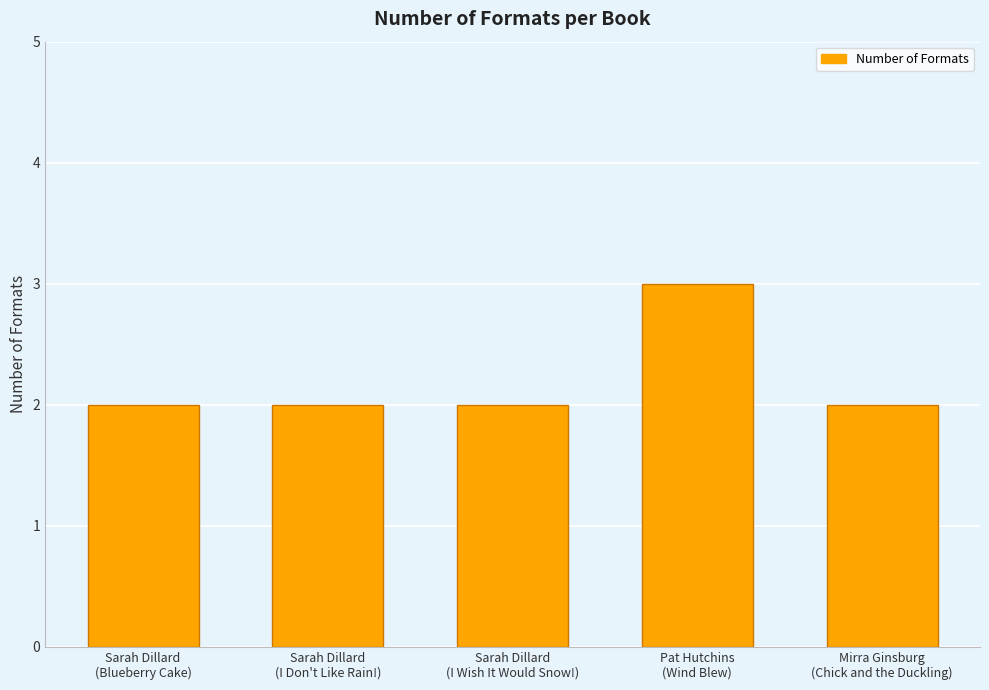

What is the sum of all values?

11